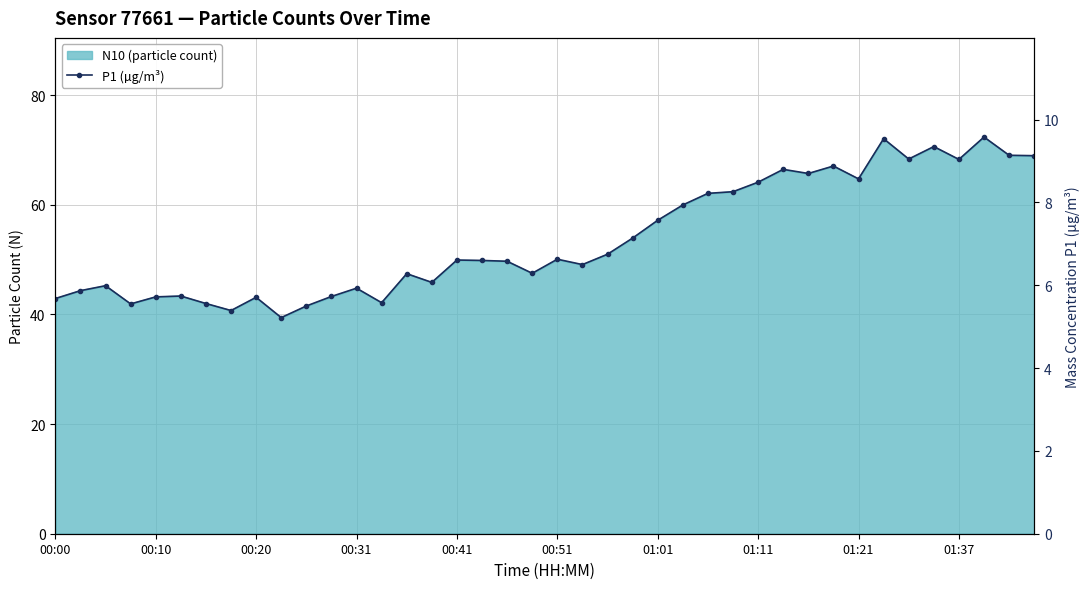

The value at 34 is 13.1. True or false?

False